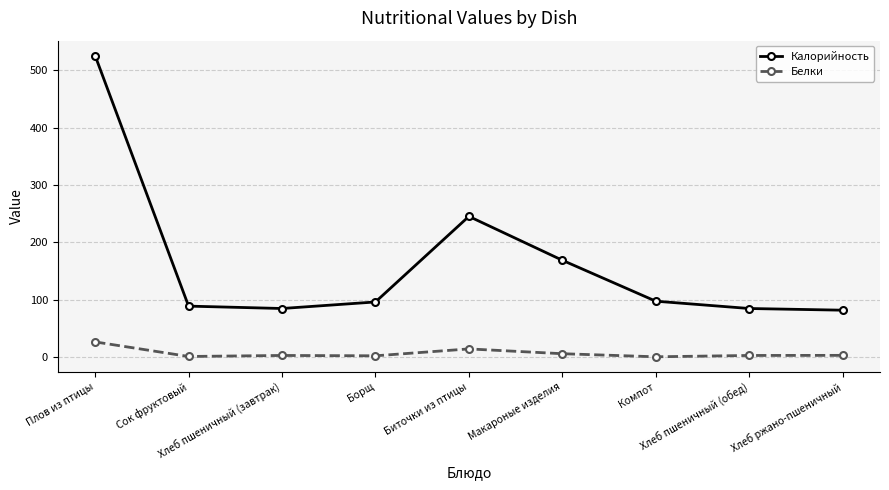

What is the sum of all Белки values?

55.8